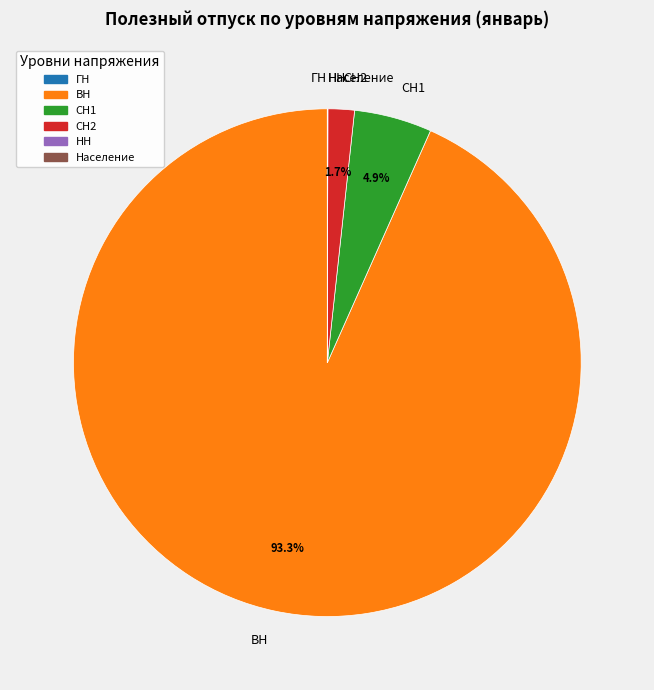

What is the largest slice in the pie chart?

ВН